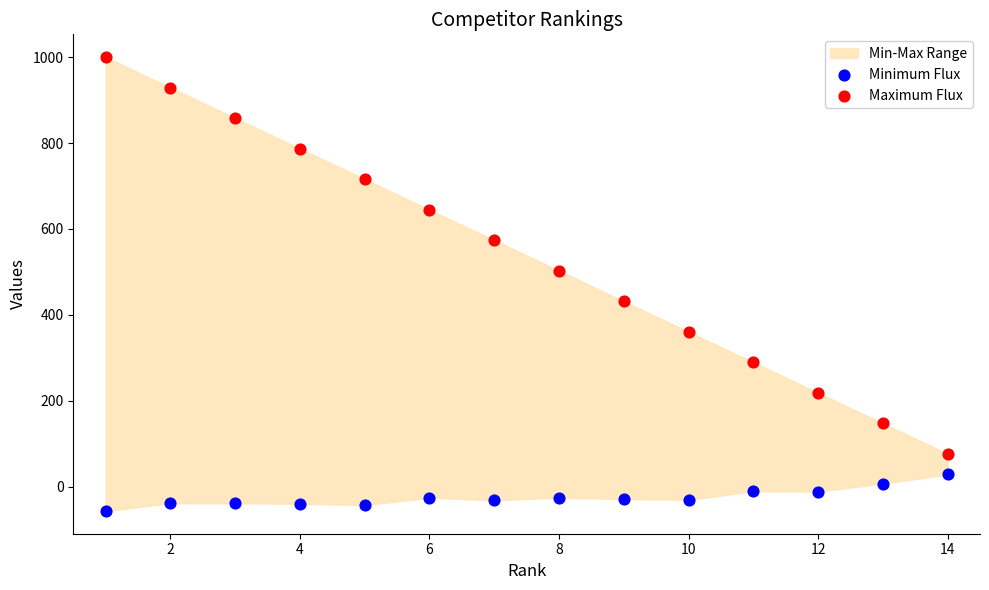

Across all data points, what is the range of Y values (max minus min)?

1056